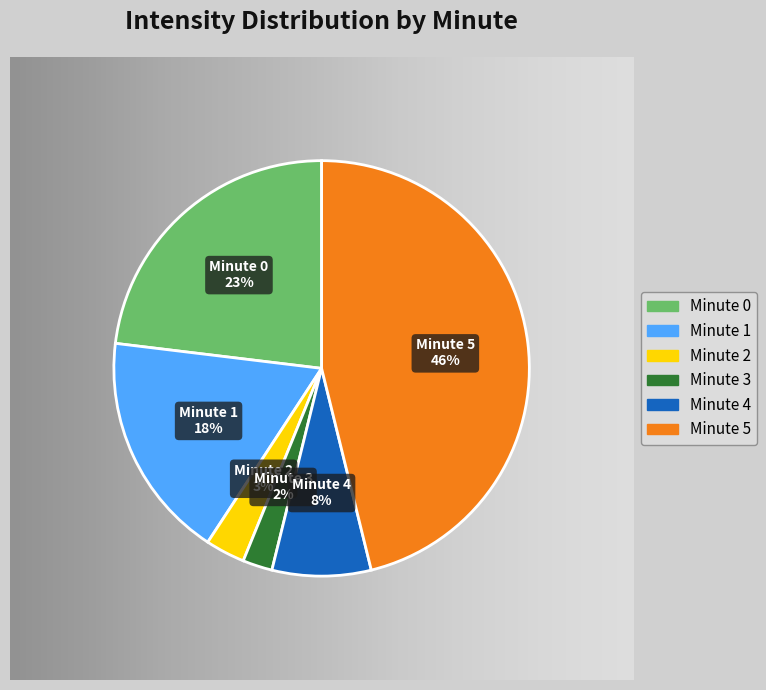

What percentage is NOT represented by 4?

92.3%